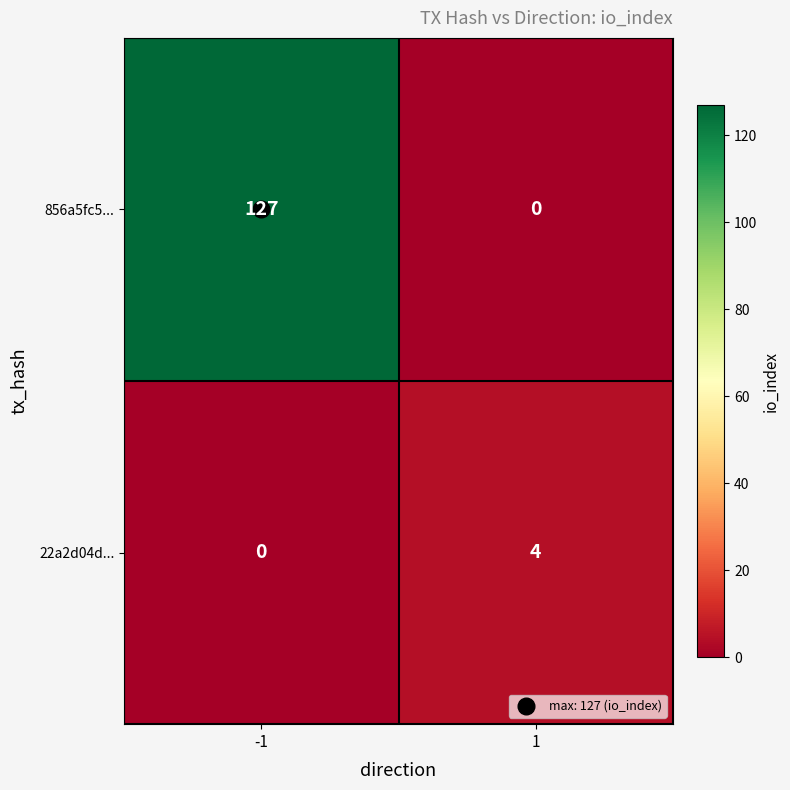

Rank the series at -1 from lowest to highest value.

22a2d04d..., 856a5fc5...